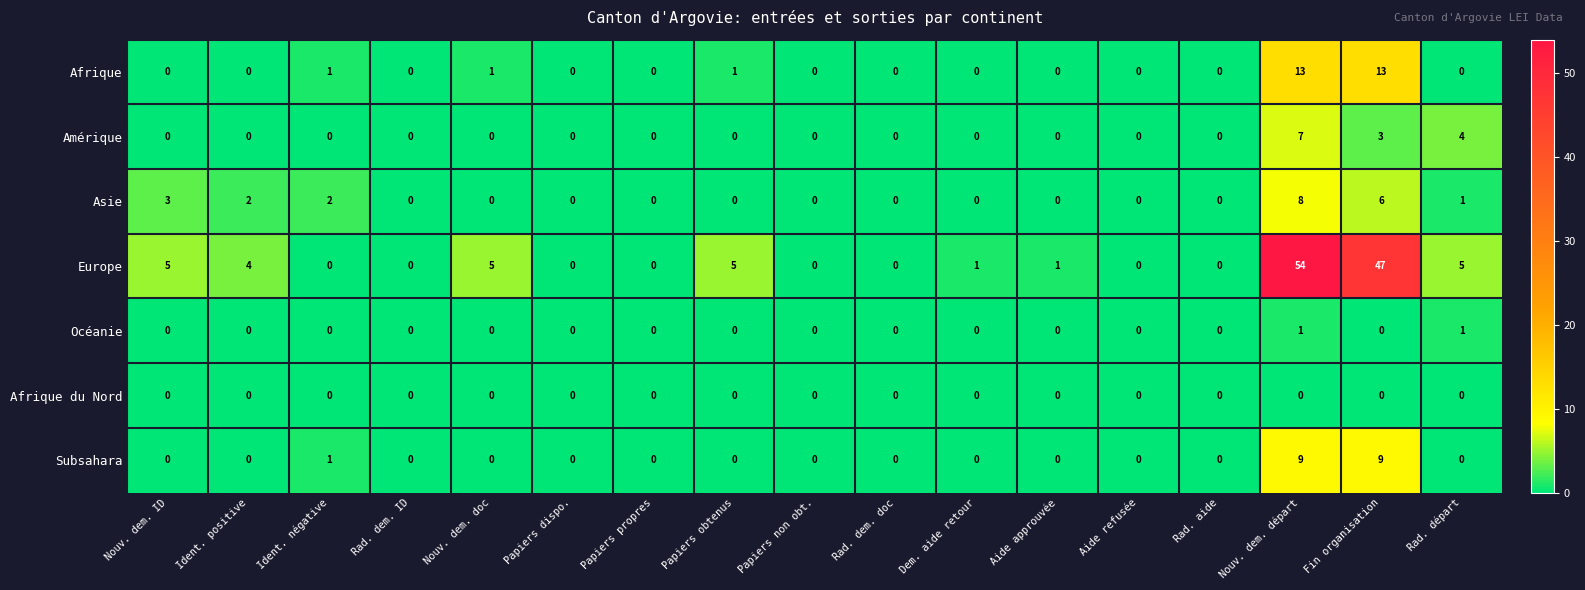

The Afrique series shows 0 at Papiers dispo.. True or false?

True